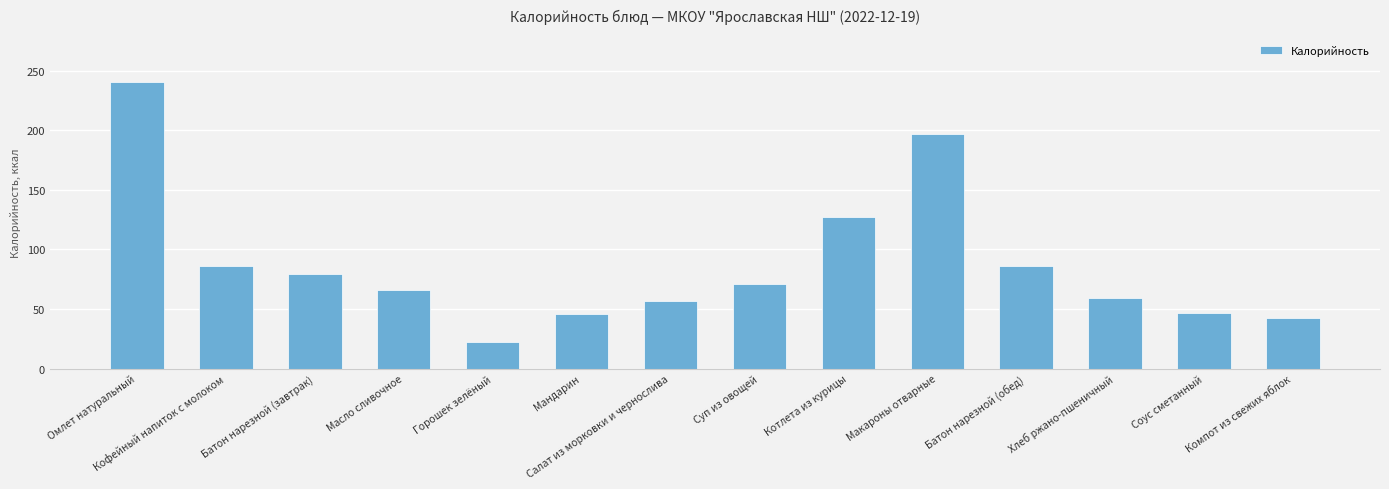

The chart shows a value of 127 at Котлета из курицы. True or false?

True